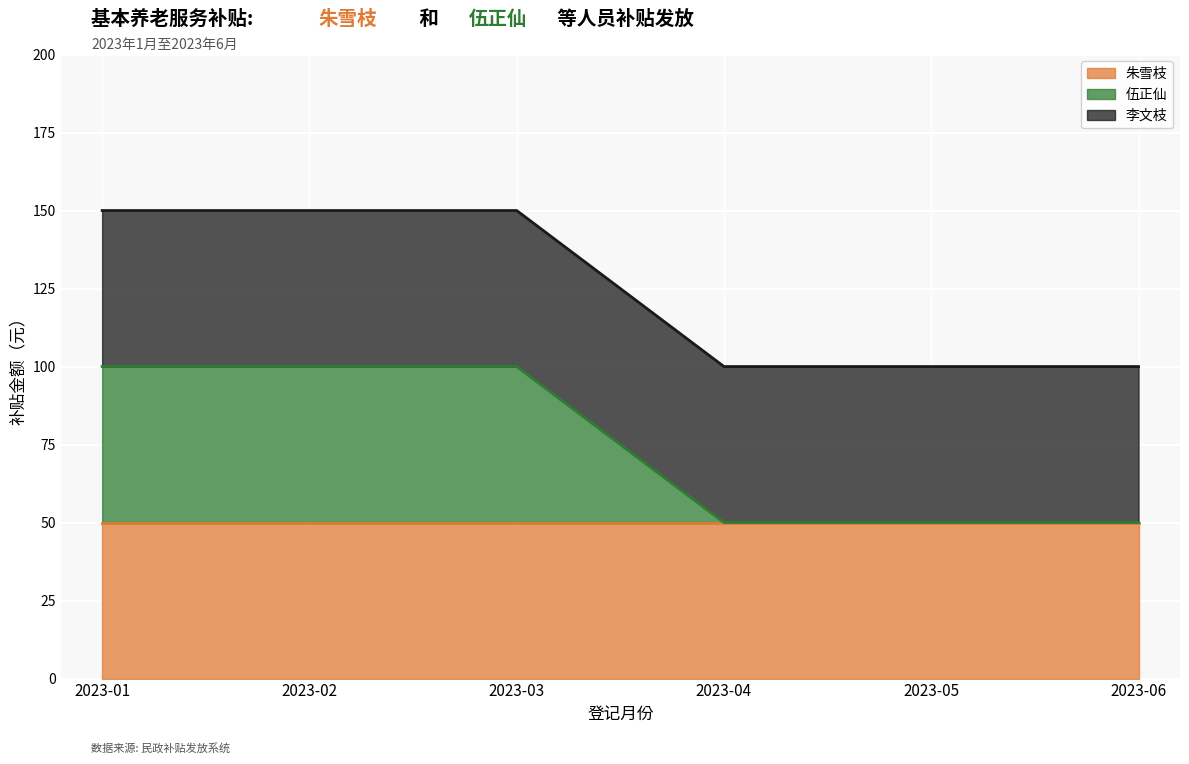

True or false: 朱雪枝 and 伍正仙 intersect in this chart.

False